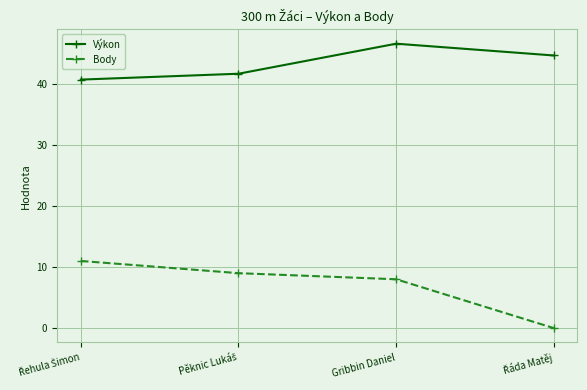

Read the Body value at Gribbin Daniel.

8.0